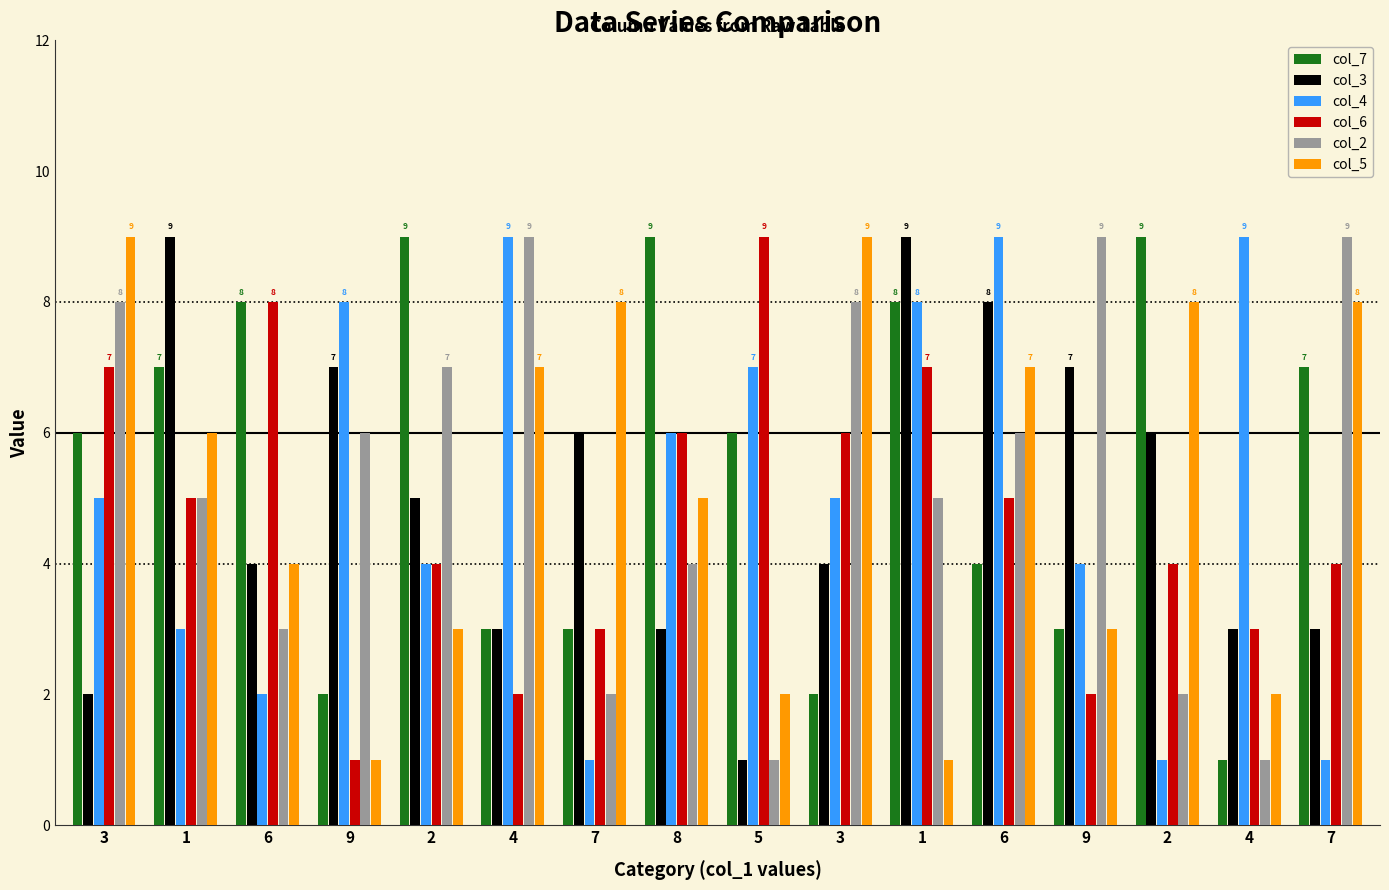

List the labels in order of col_5 value, smallest first.

9, 1, 5, 4, 2, 9, 6, 8, 1, 4, 6, 7, 2, 7, 3, 3